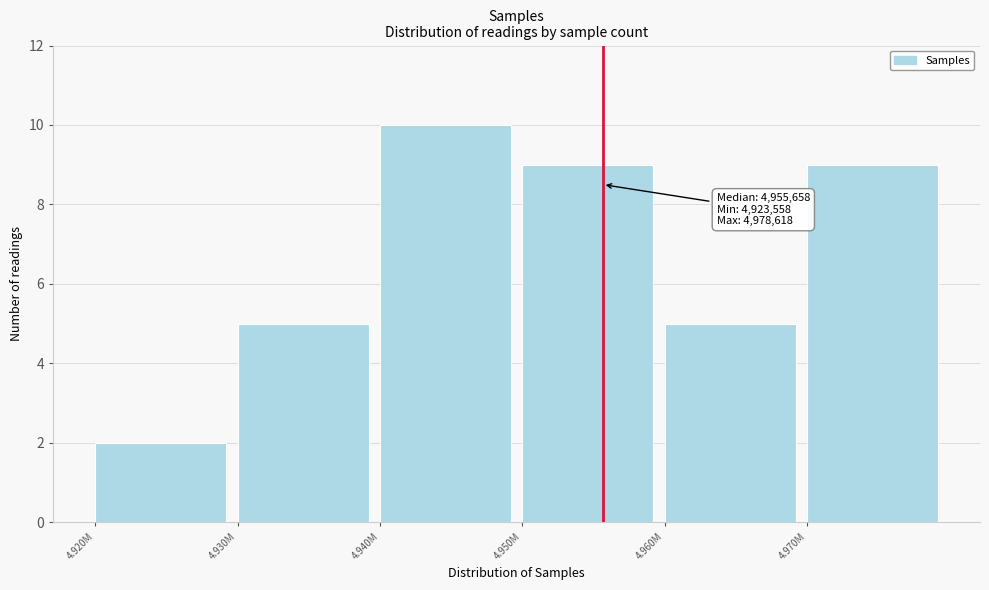

Reading left to right, what are all the values shown in this chart?

2	5	10	9	5	9